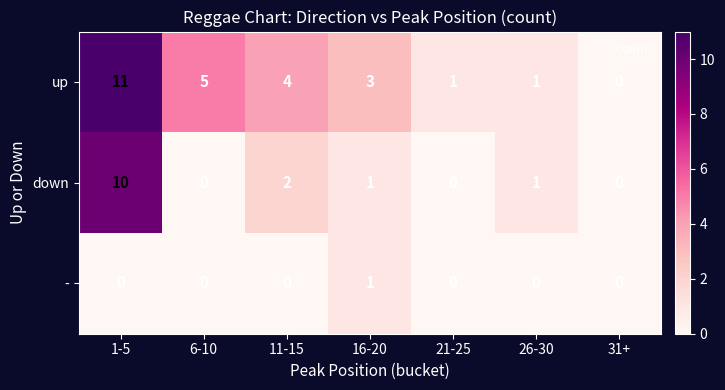

What is the total value across all series at 6-10?

5